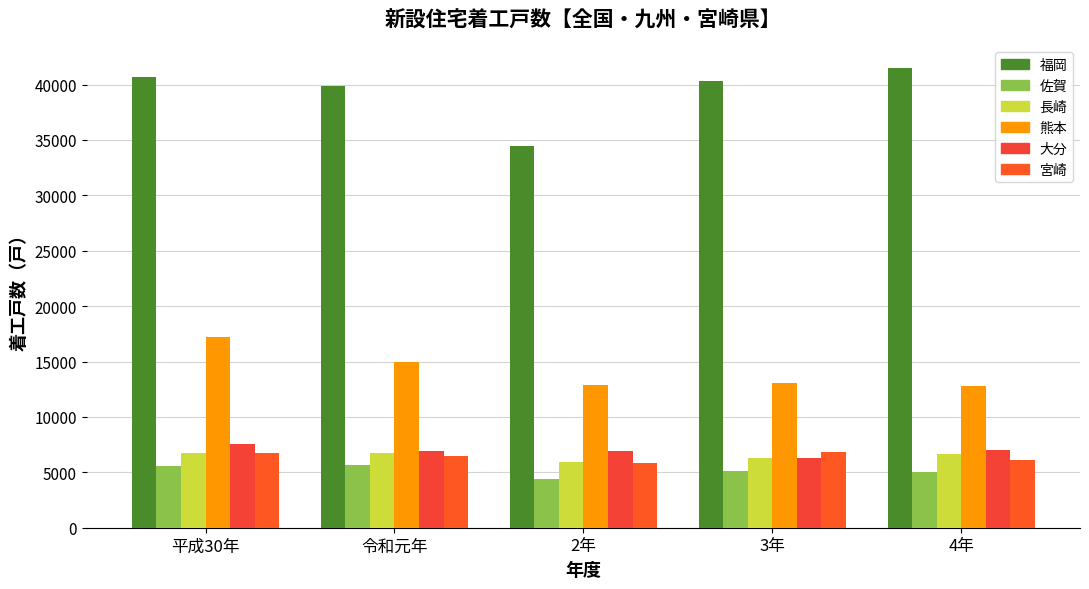

How many categories are shown in the chart?

5